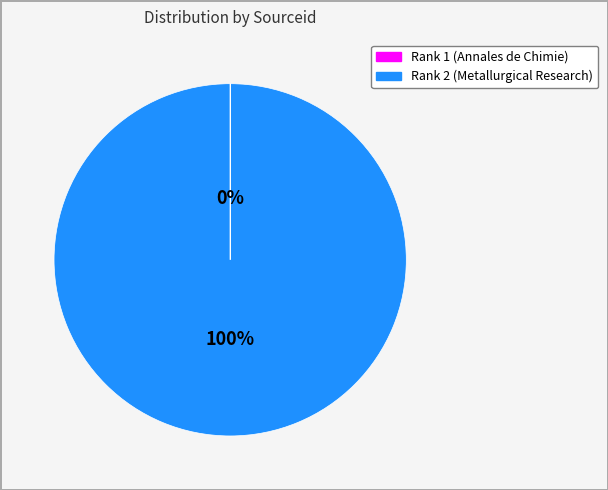

Is there any slice that represents more than half of the pie?

Yes